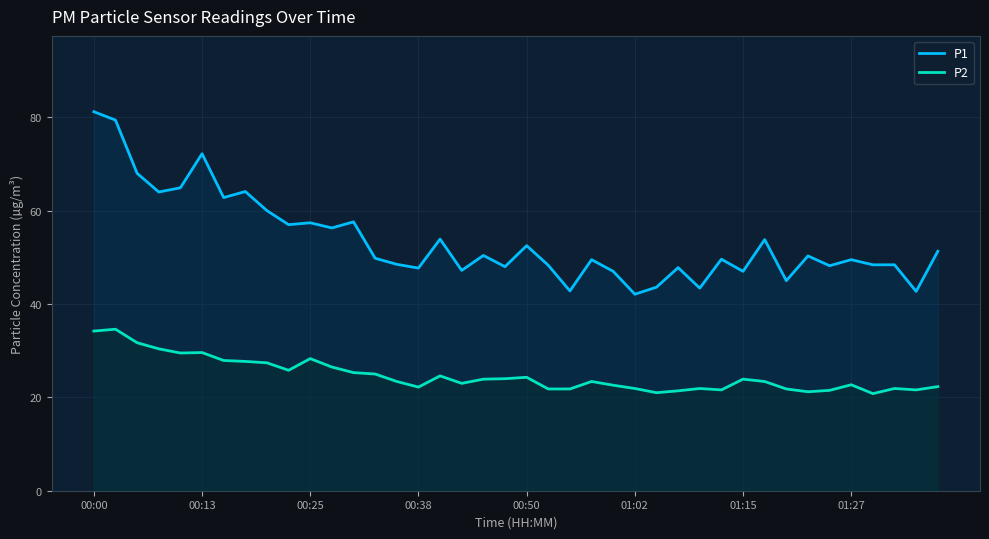

The value of P1 at 34 is 77.1. True or false?

False